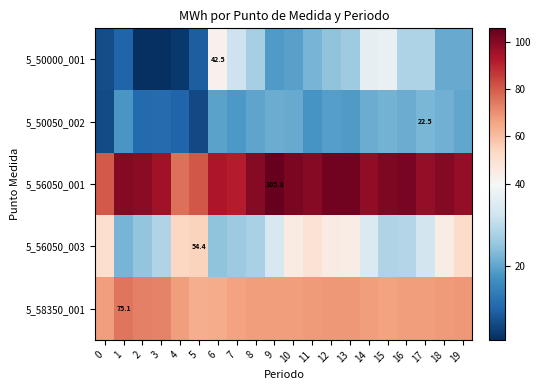

At which label is 5_50000_001 closest to 22?

11